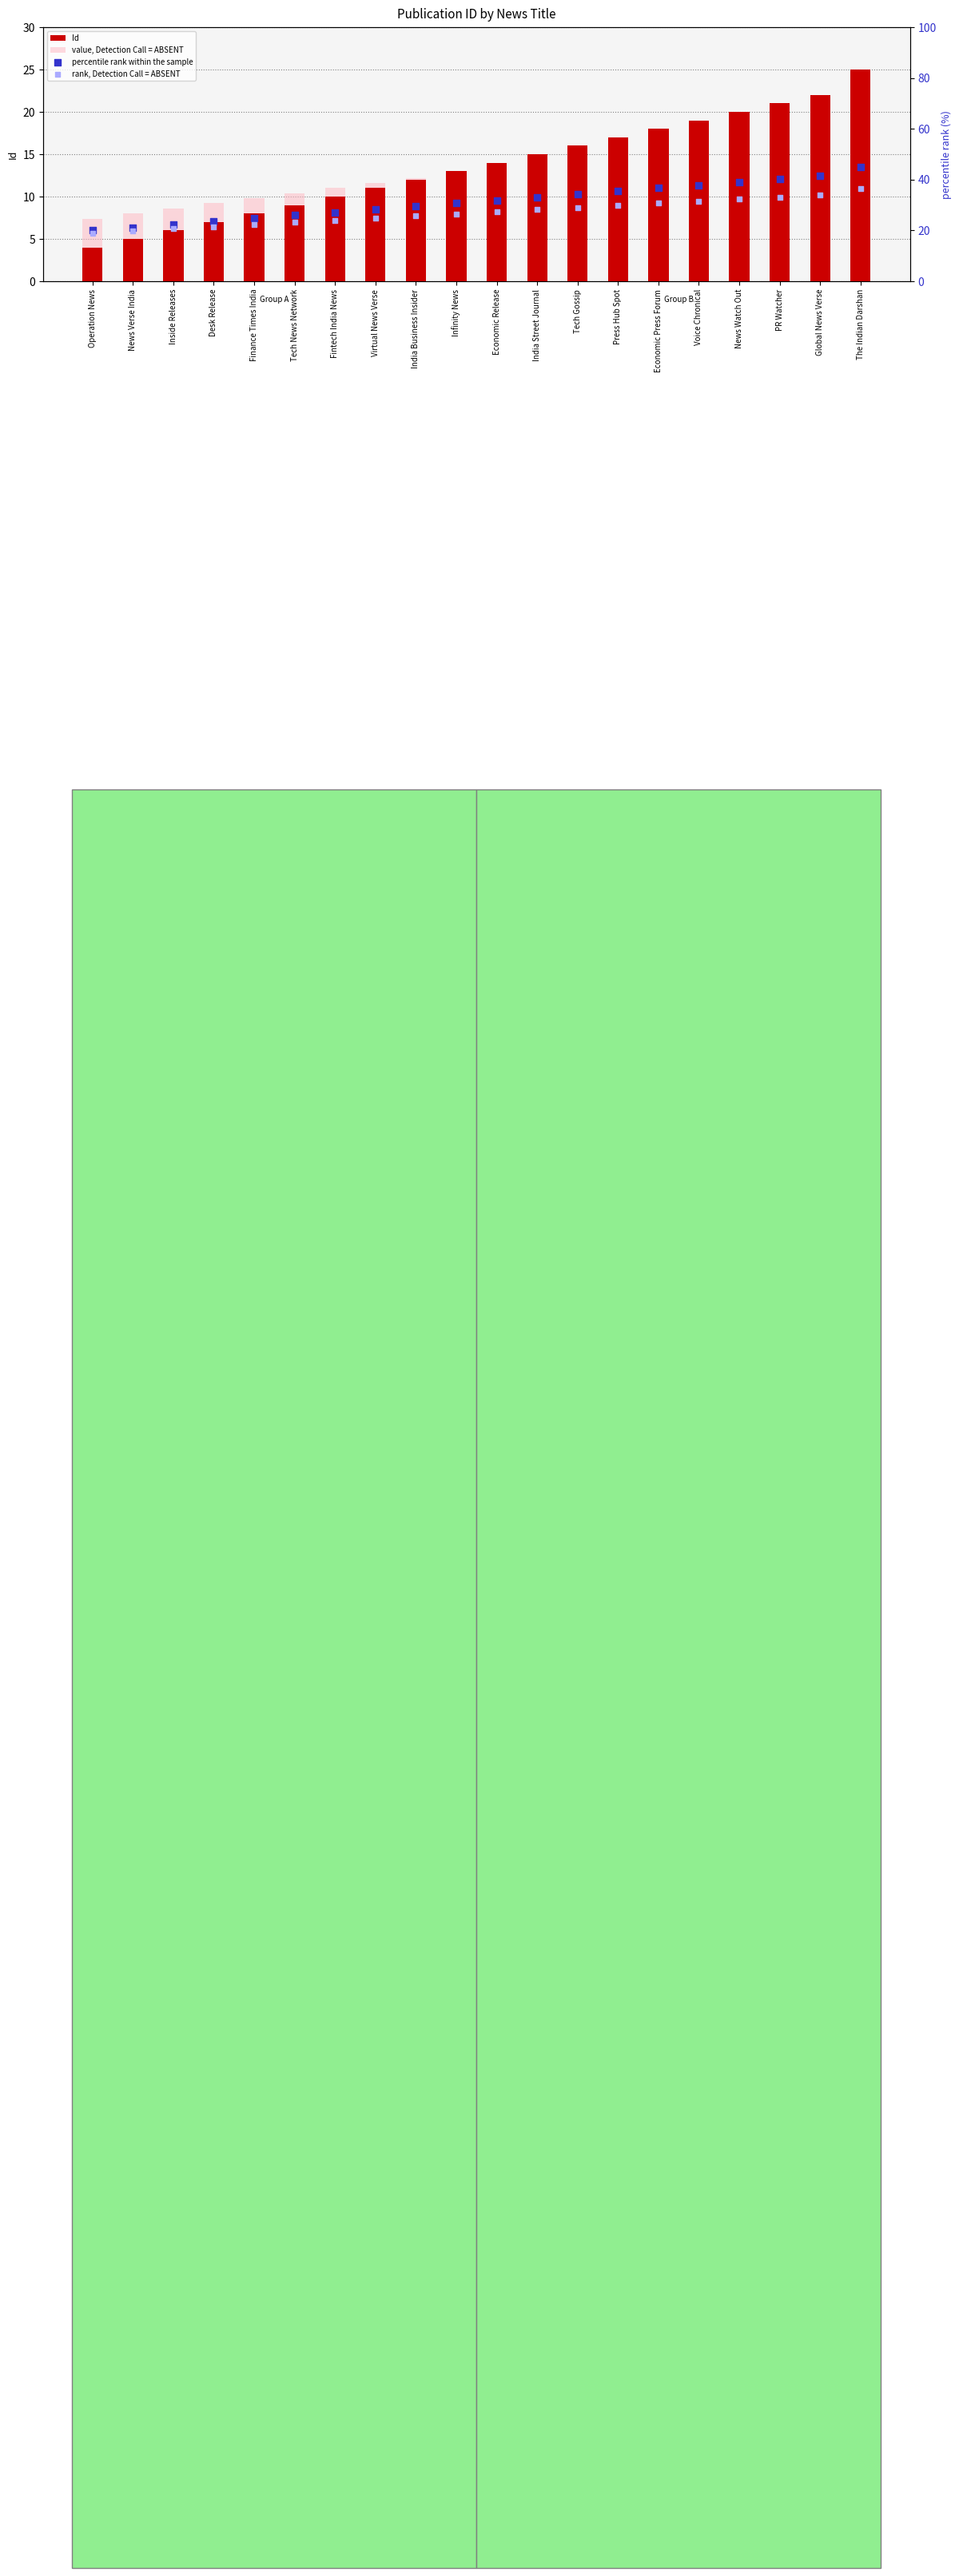

What are all the series names shown in the legend?

Id, value, Detection Call = ABSENT, percentile rank within the sample, rank, Detection Call = ABSENT